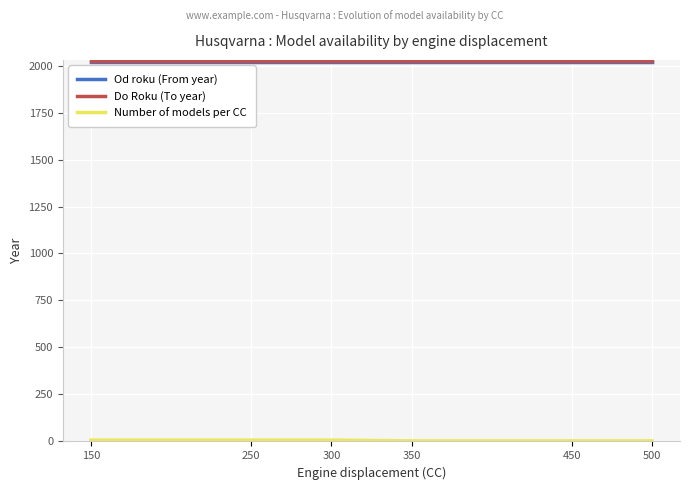

Is it true that Od roku (From year) equals 2017 at 350?

True